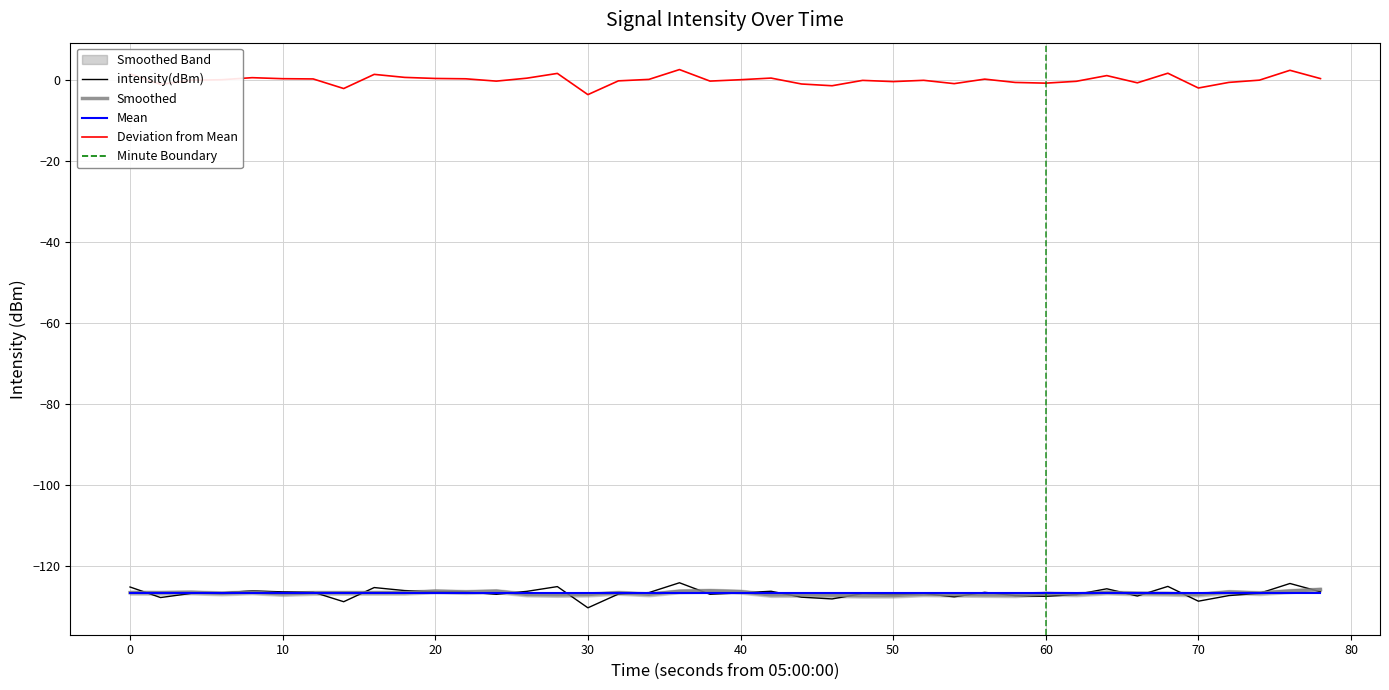

At how many categories does at least one series exceed -4?

40